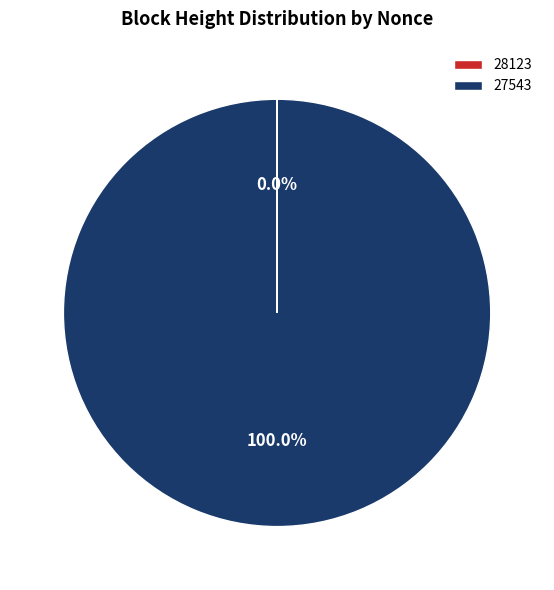

Does 27543 represent more than half of the total?

Yes